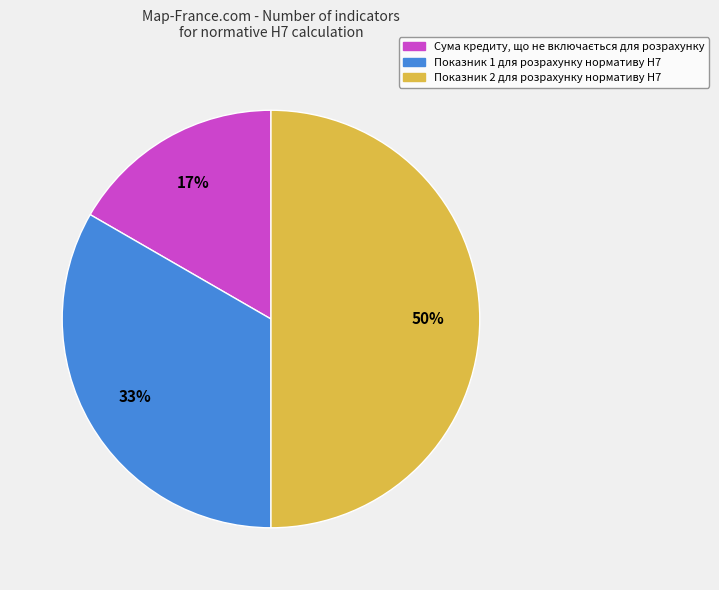

The Показник 1 для розрахунку нормативу Н7 slice represents 33% of the pie. True or false?

True